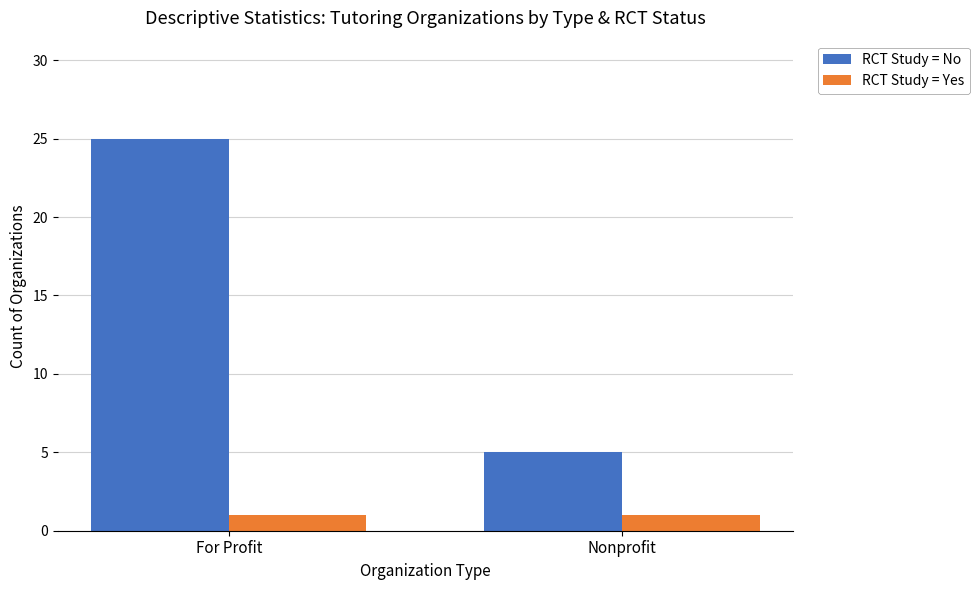

At which category does the chart reach its peak across all series?

For Profit